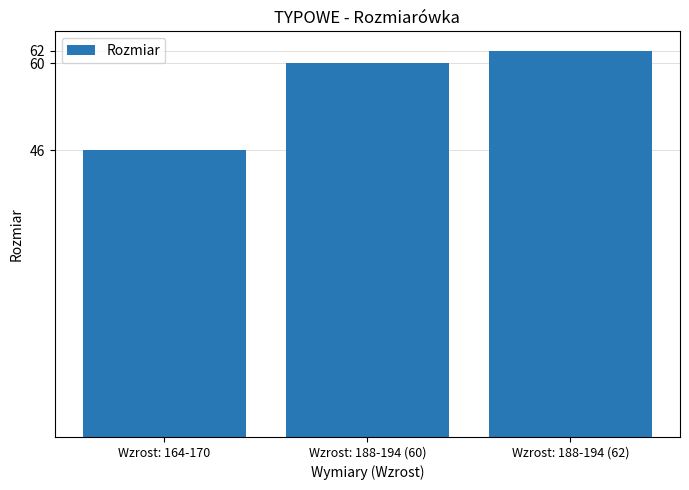

Rank the categories by value from lowest to highest.

Wzrost: 164-170, Wzrost: 188-194 (60), Wzrost: 188-194 (62)